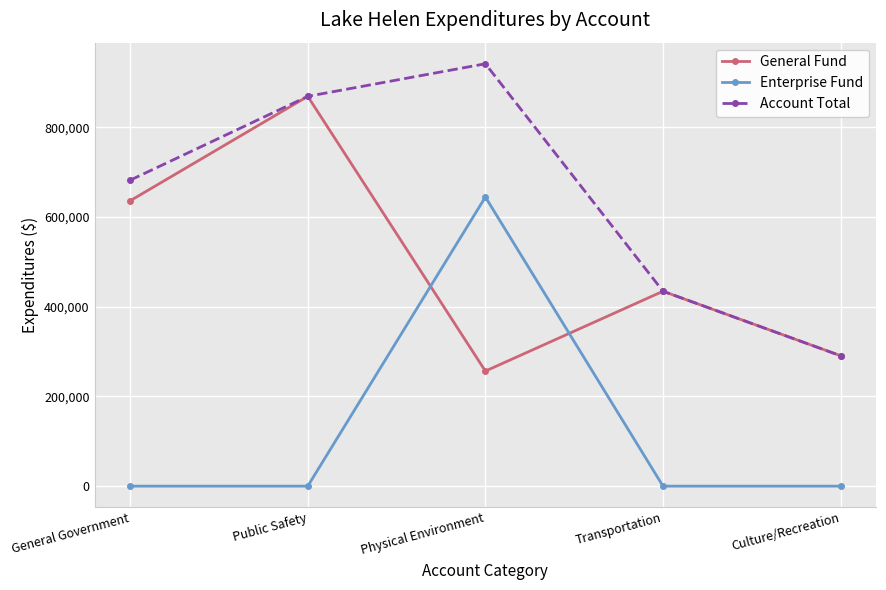

How many times do Enterprise Fund and General Fund cross each other?

2